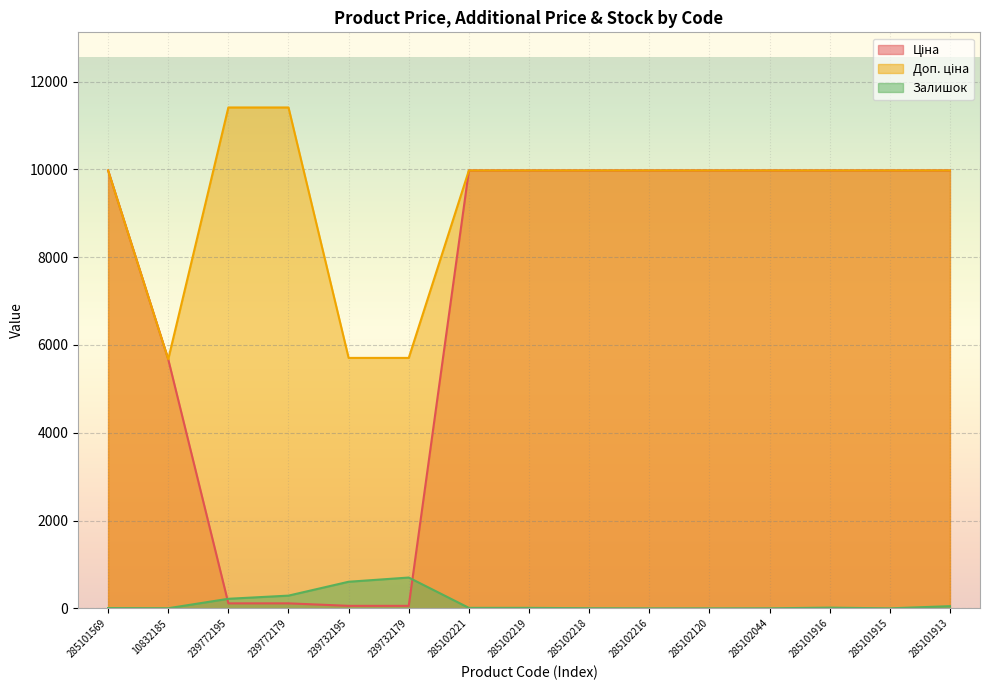

Rank the series by their average value, from highest to lowest.

Доп. ціна, Ціна, Залишок